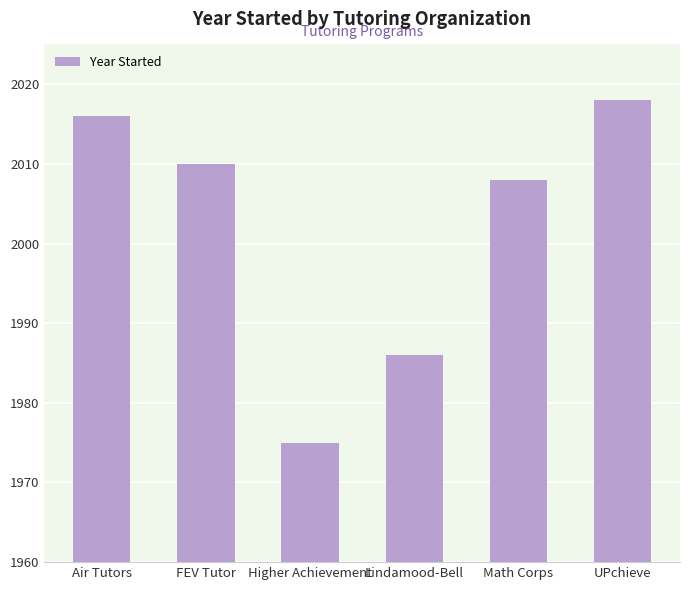

What is the value of the 6th bar from the left?

2018